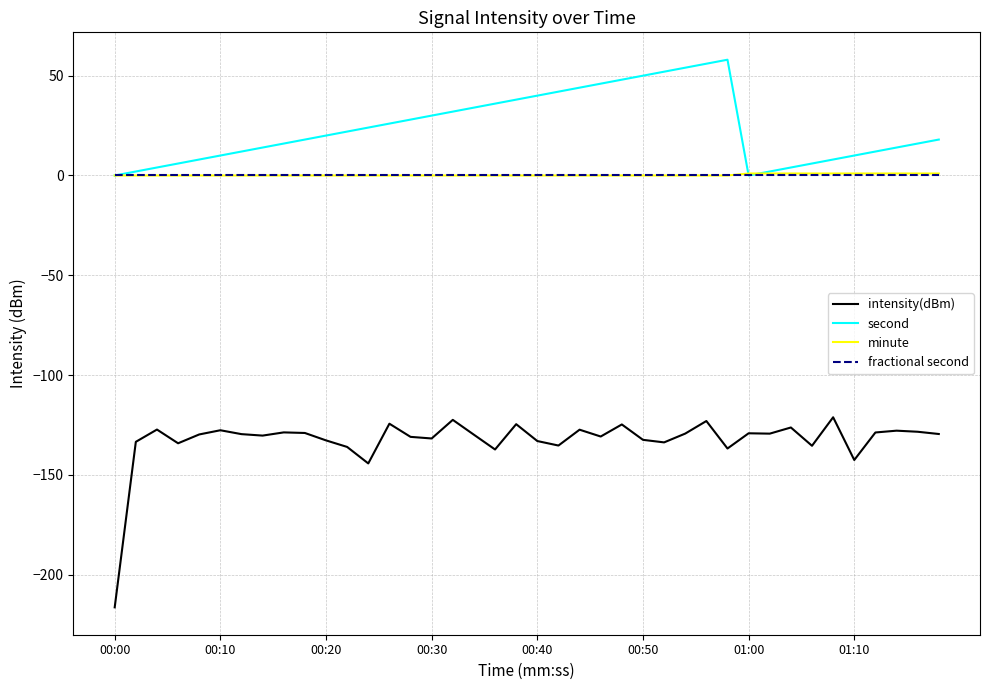

True or false: intensity(dBm) and minute intersect in this chart.

False